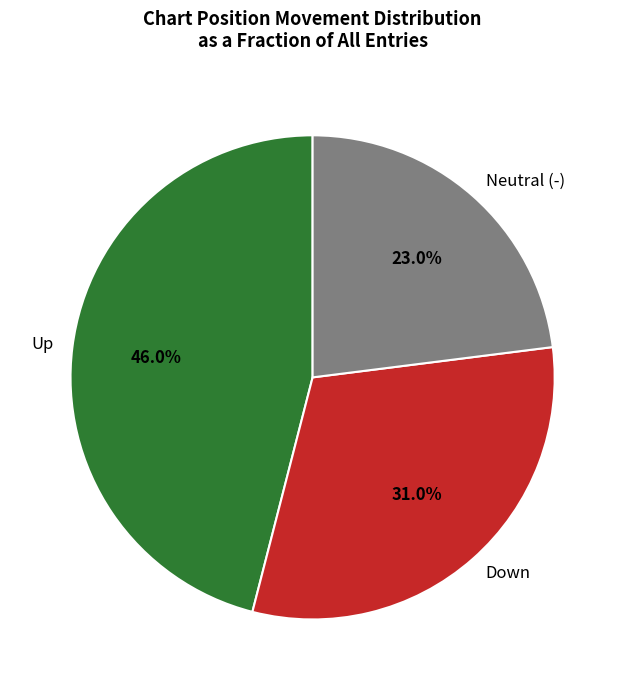

Is the sum of Neutral (-) and Down greater than half?

Yes